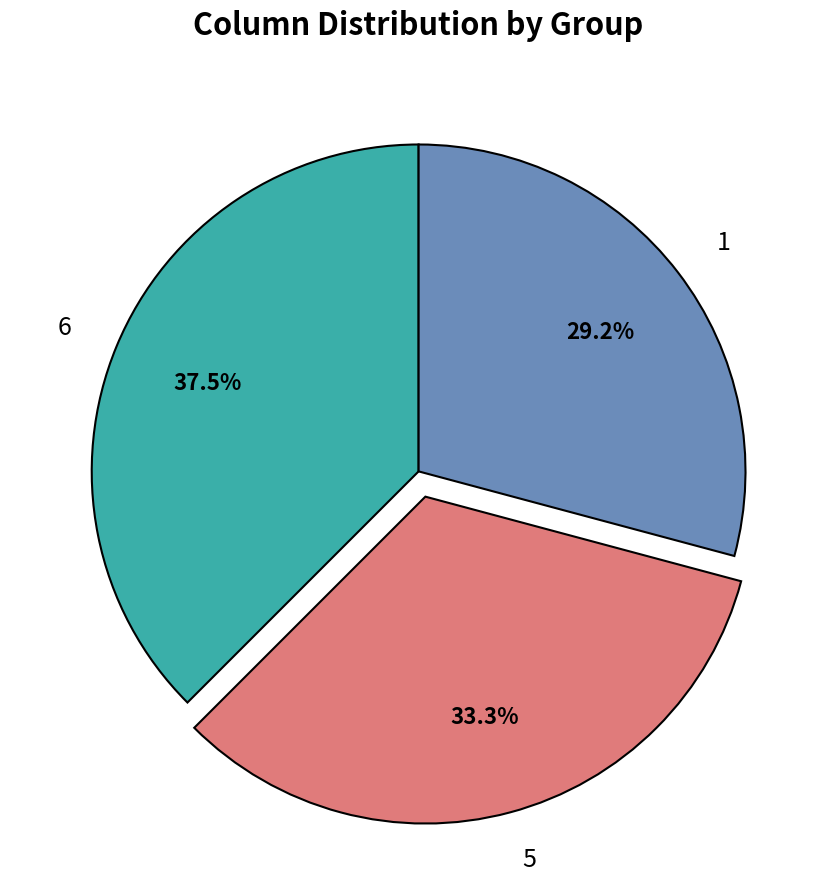

Which slice is the largest?

6